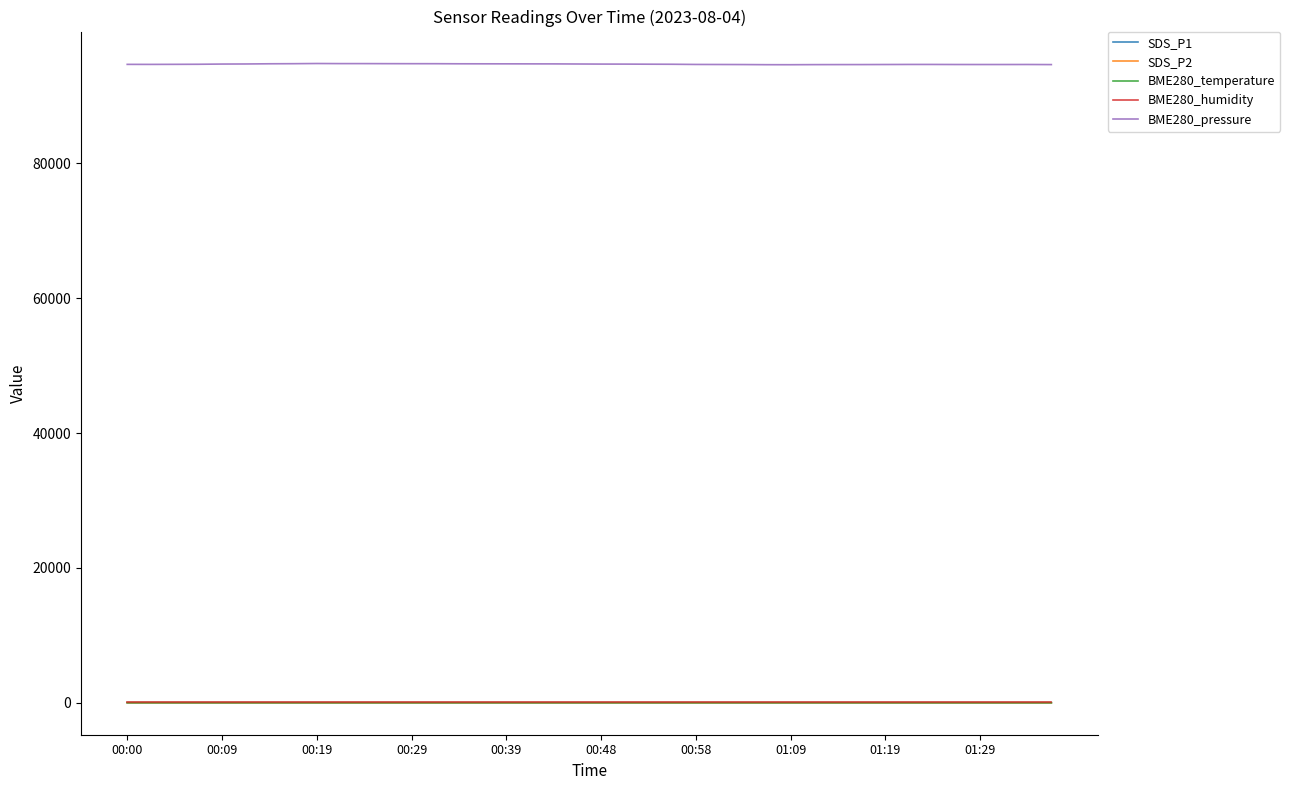

How many lines are shown in the chart?

5